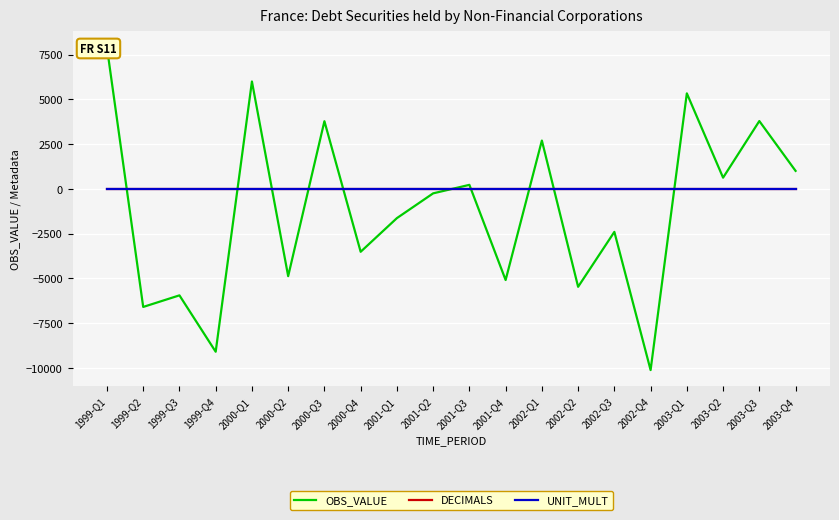

Reading left to right, list all the values displayed in this chart.

OBS_VALUE: 7898	-6601	-5954	-9104	5996	-4880	3777	-3519	-1638	-254	221	-5097	2696	-5476	-2407	-10128	5333	622	3786	1002
DECIMALS: 2	2	2	2	2	2	2	2	2	2	2	2	2	2	2	2	2	2	2	2
UNIT_MULT: 6	6	6	6	6	6	6	6	6	6	6	6	6	6	6	6	6	6	6	6